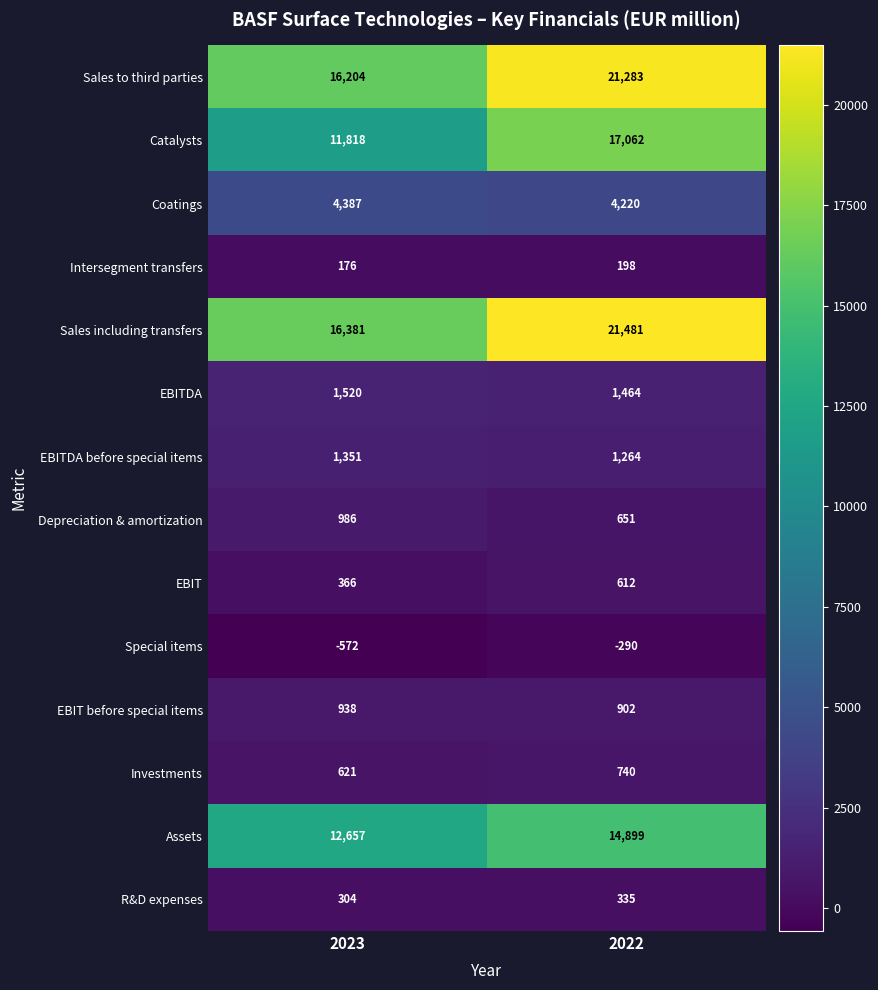

Reading left to right, what are all the values shown in this chart?

Sales to third parties: 2023=16204	2022=21283
Catalysts: 2023=11818	2022=17062
Coatings: 2023=4387	2022=4220
Intersegment transfers: 2023=176	2022=198
Sales including transfers: 2023=16381	2022=21481
EBITDA: 2023=1520	2022=1464
EBITDA before special items: 2023=1351	2022=1264
Depreciation & amortization: 2023=986	2022=651
EBIT: 2023=366	2022=612
Special items: 2023=-572	2022=-290
EBIT before special items: 2023=938	2022=902
Investments: 2023=621	2022=740
Assets: 2023=12657	2022=14899
R&D expenses: 2023=304	2022=335